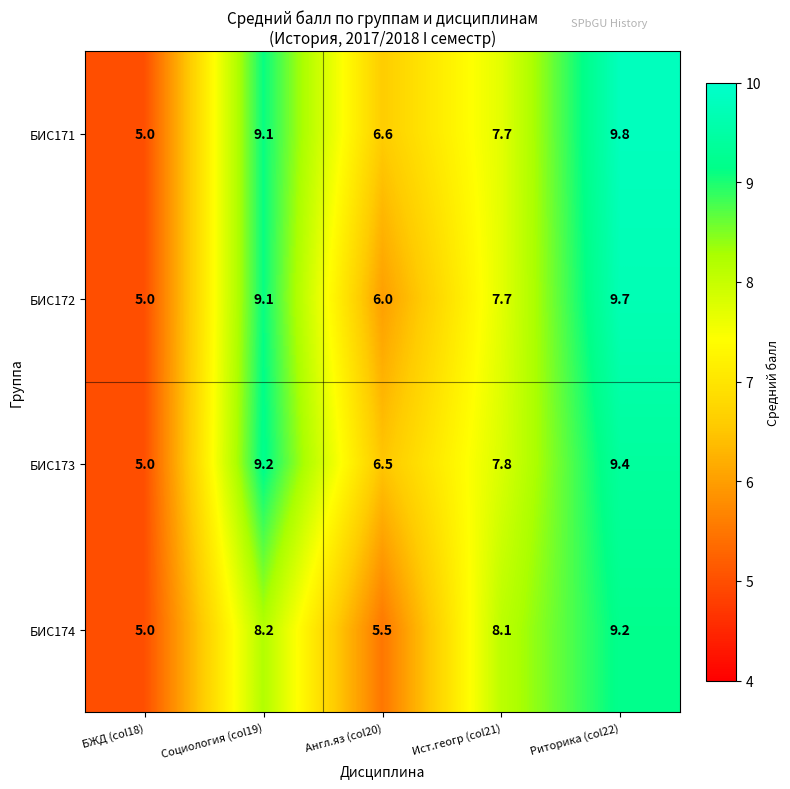

Where is БИС174 nearest to the value 7?

Ист.геогр (col21)